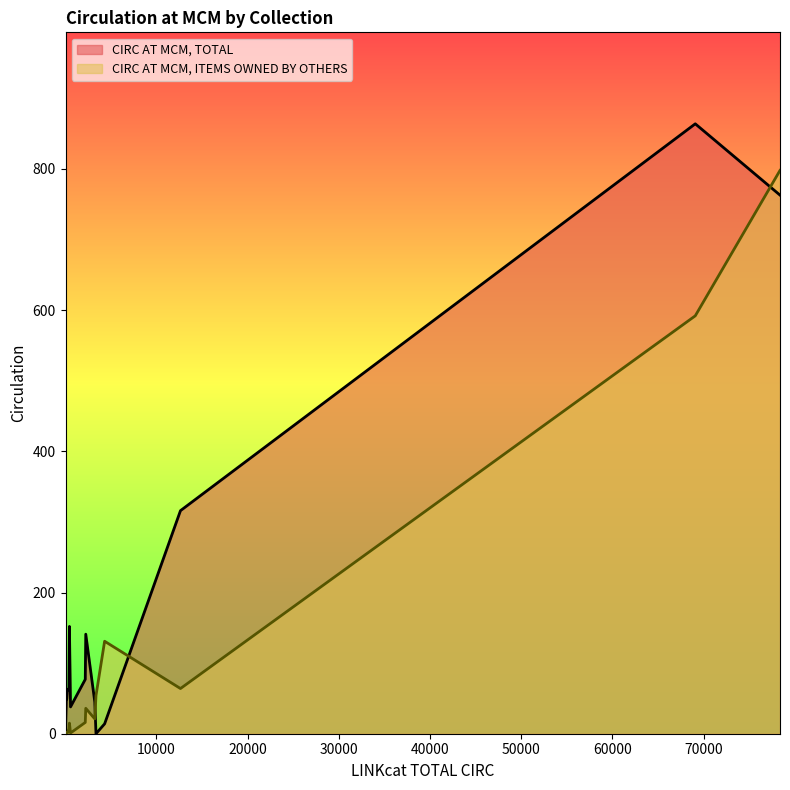

What are all the series names shown in the legend?

CIRC AT MCM, TOTAL, CIRC AT MCM, ITEMS OWNED BY OTHERS